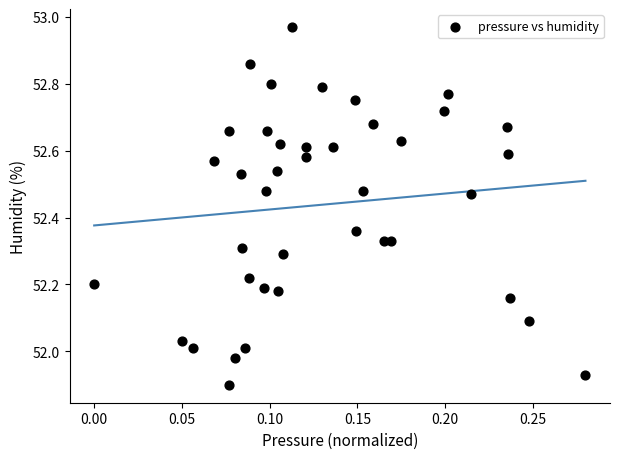

What is the range of X values (max minus min)?

0.3